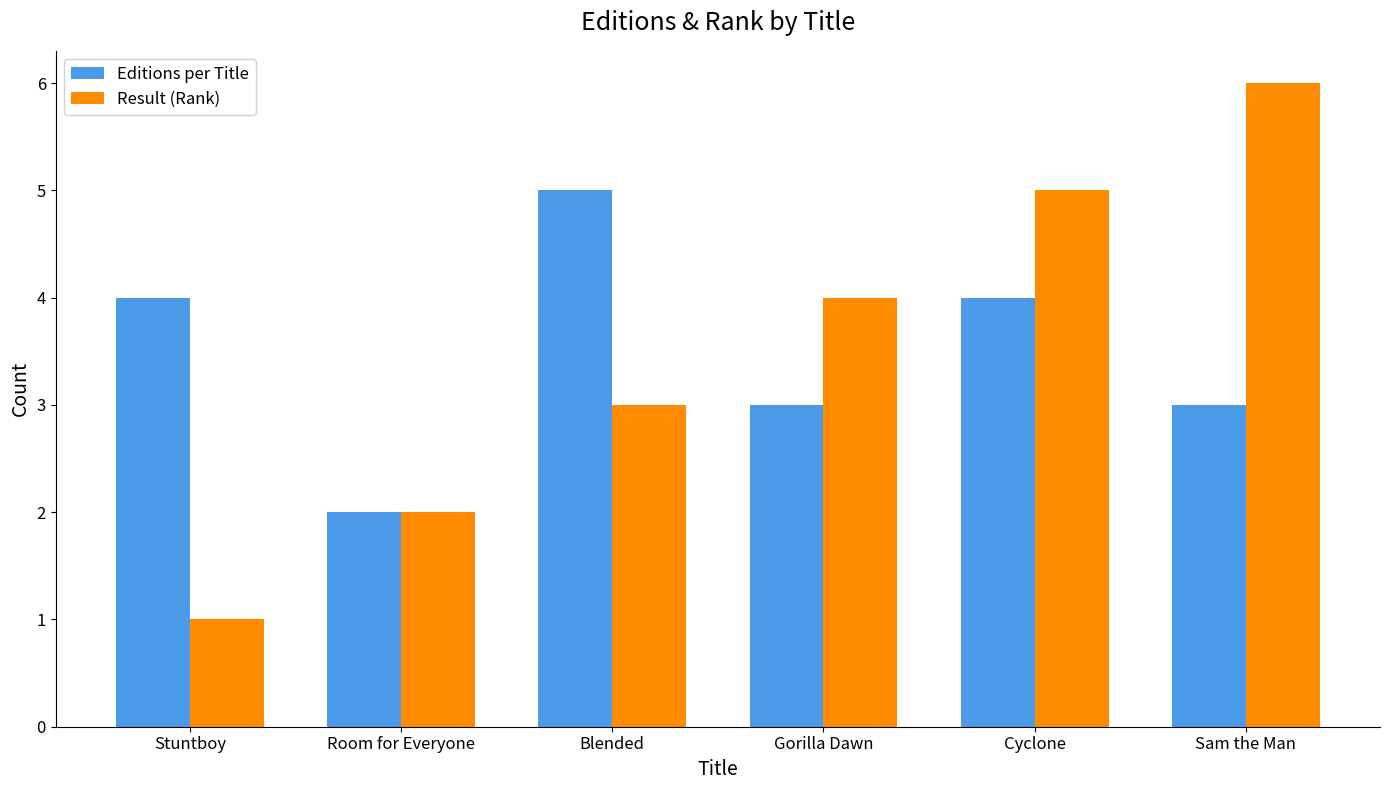

What is the value of the Editions per Title bar at the 6th from the left?

3